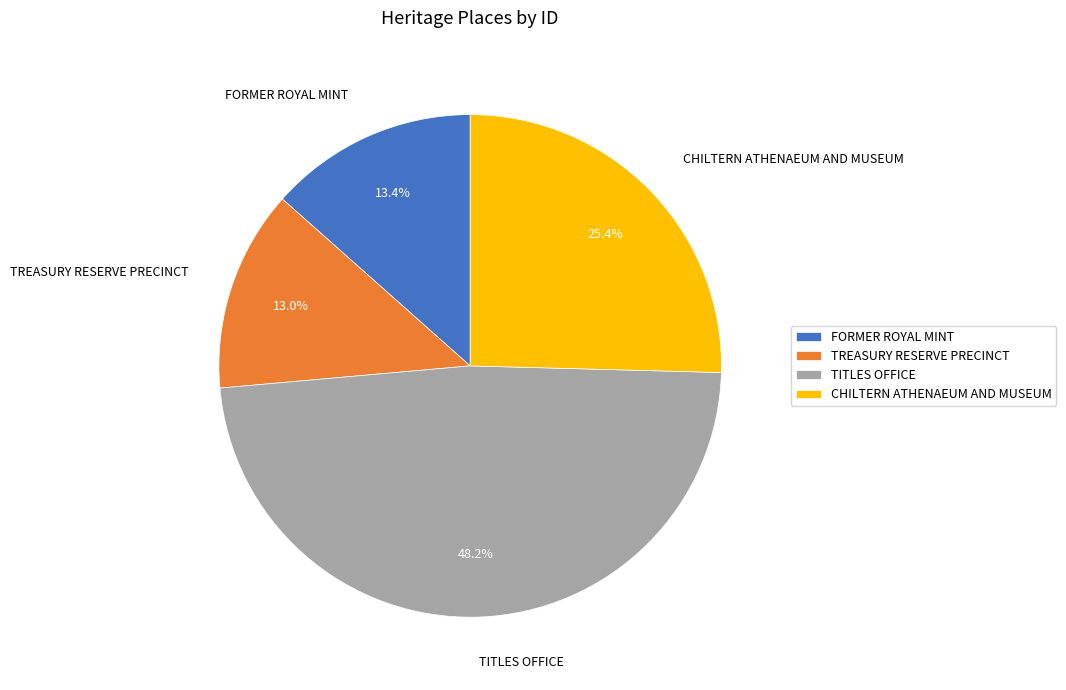

Combined, do TREASURY RESERVE PRECINCT and TITLES OFFICE account for over 50%?

Yes